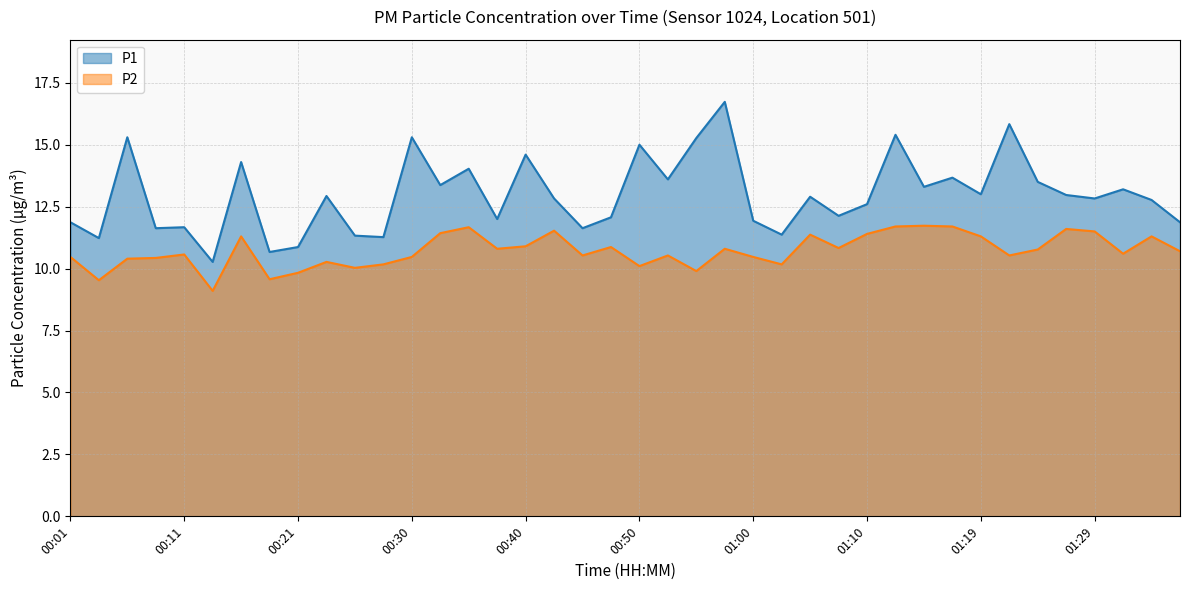

Reading left to right, what are all the values shown in this chart?

P1: 00:01=11.9	00:04=11.2	00:06=15.3	00:09=11.6	00:11=11.7	00:13=10.3	00:16=14.3	00:18=10.7	00:21=10.9	00:23=12.9	00:26=11.3	00:28=11.3	00:30=15.3	00:33=13.4	00:35=14.0	00:38=12.0	00:40=14.6	00:43=12.8	00:45=11.6	00:47=12.1	00:50=15.0	00:52=13.6	00:55=15.3	00:57=16.7	01:00=11.9	01:02=11.4	01:05=12.9	01:07=12.1	01:10=12.6	01:12=15.4	01:14=13.3	01:17=13.7	01:19=13.0	01:22=15.8	01:24=13.5	01:27=13.0	01:29=12.8	01:32=13.2	01:34=12.8	01:37=11.9
P2: 00:01=10.5	00:04=9.5	00:06=10.4	00:09=10.4	00:11=10.6	00:13=9.1	00:16=11.3	00:18=9.6	00:21=9.8	00:23=10.3	00:26=10.0	00:28=10.2	00:30=10.5	00:33=11.4	00:35=11.7	00:38=10.8	00:40=10.9	00:43=11.5	00:45=10.5	00:47=10.9	00:50=10.1	00:52=10.5	00:55=9.9	00:57=10.8	01:00=10.5	01:02=10.2	01:05=11.4	01:07=10.8	01:10=11.4	01:12=11.7	01:14=11.7	01:17=11.7	01:19=11.3	01:22=10.5	01:24=10.8	01:27=11.6	01:29=11.5	01:32=10.6	01:34=11.3	01:37=10.7